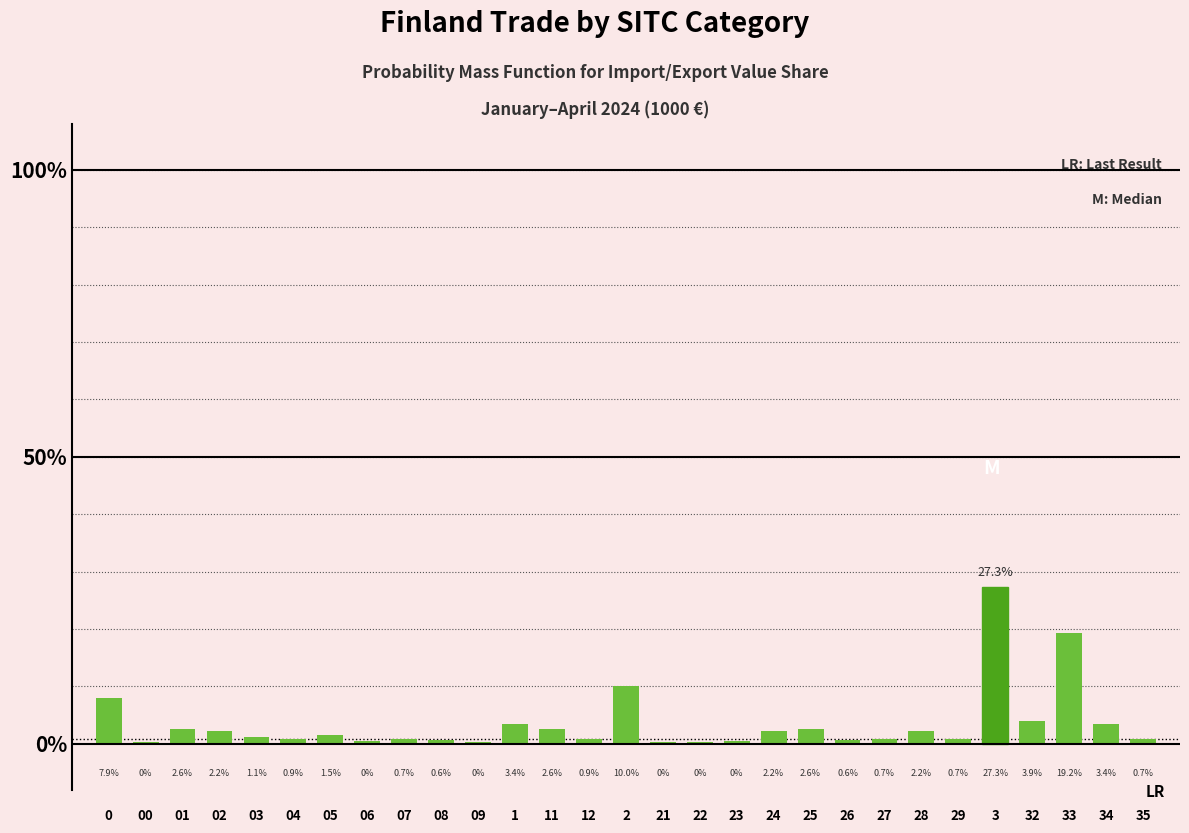

What is the greatest value displayed?

27.3